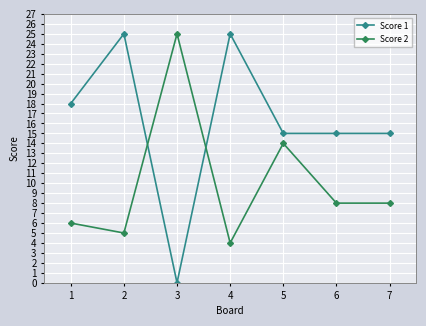

True or false: Score 2 has more than 1 interior local peaks.

True